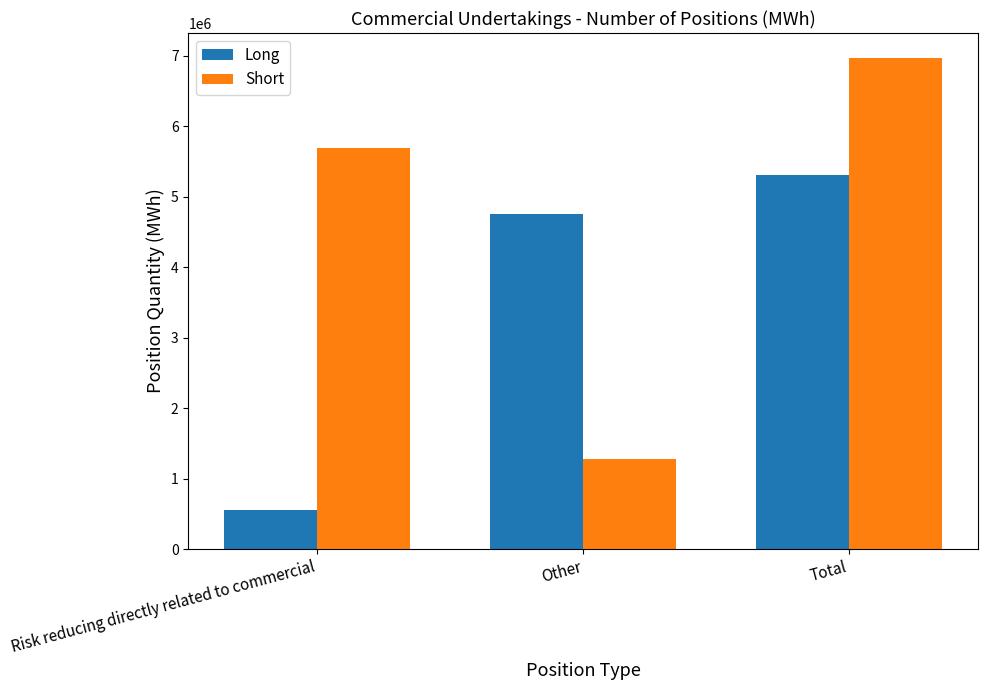

What position from the right is Total?

1